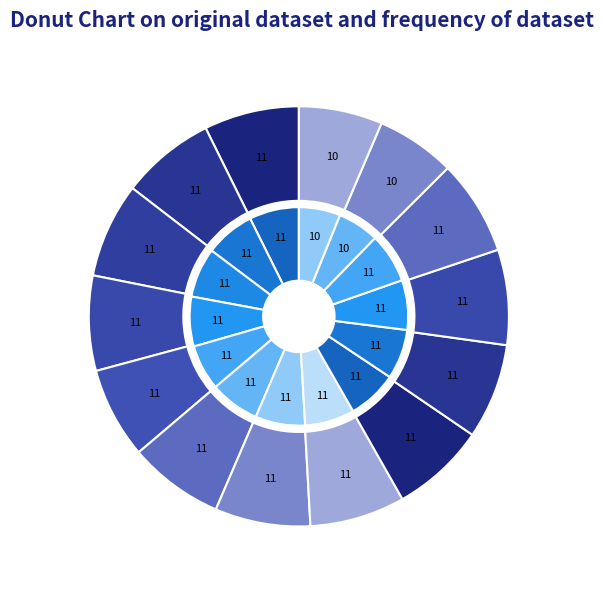

Which has a higher value, 2-Mon or 13-Fri?

2-Mon